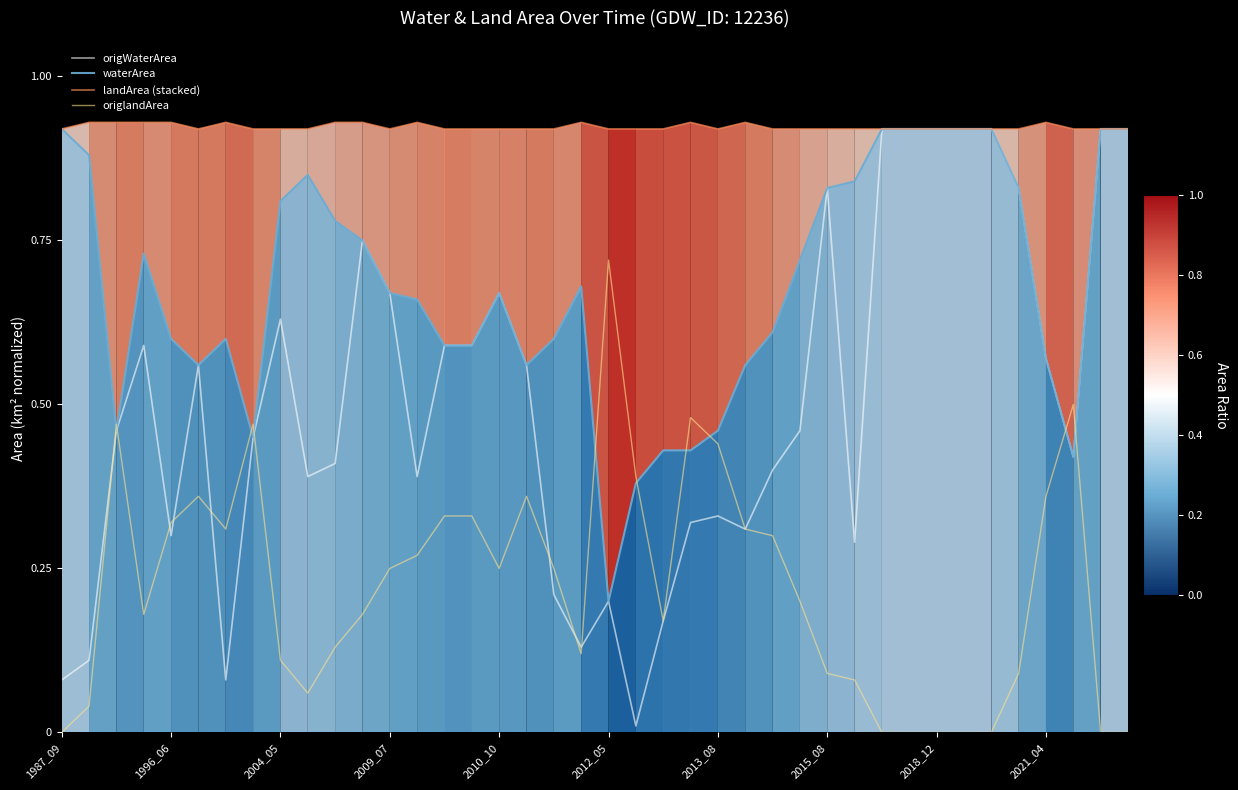

Rank the series by their average value, from lowest to highest.

origlandArea, origWaterArea, waterArea, landArea (stacked)